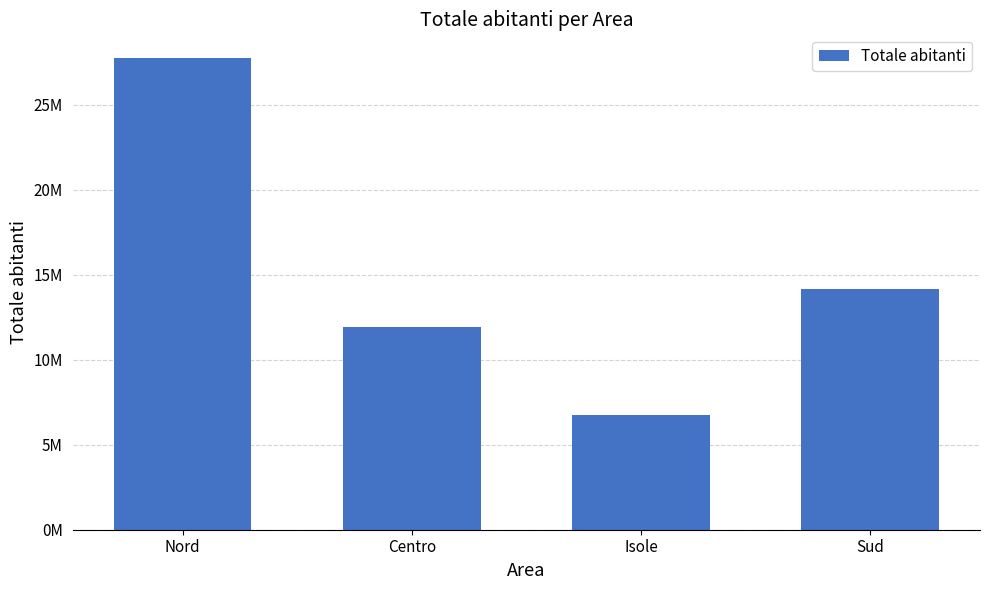

What value does the data have at Sud, to the nearest 50?

14186350